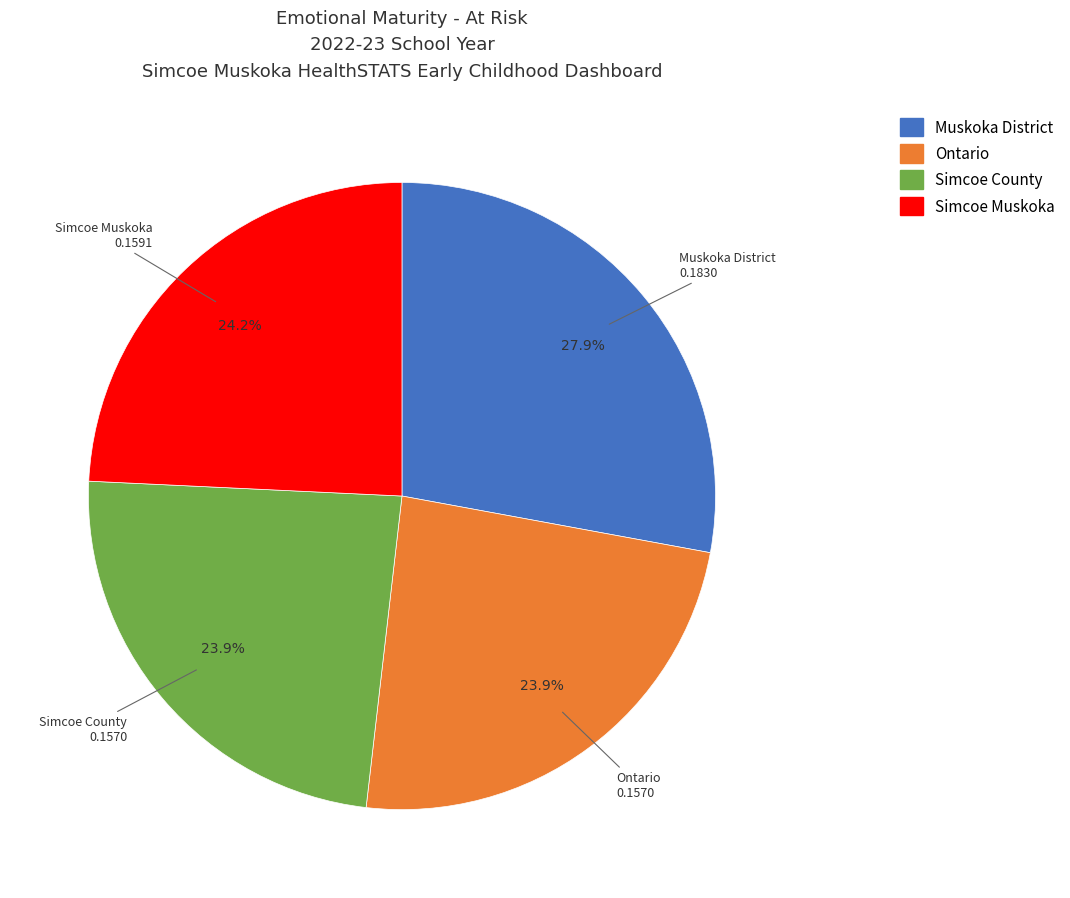

To the nearest percent, what is the difference between the largest and smallest slice percentages?

4%